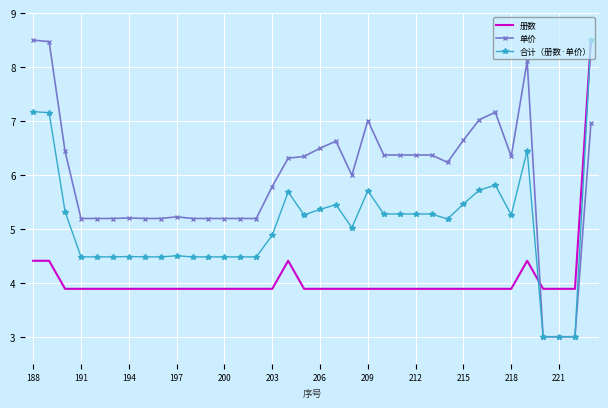

What is the maximum value shown in the chart?

8.5